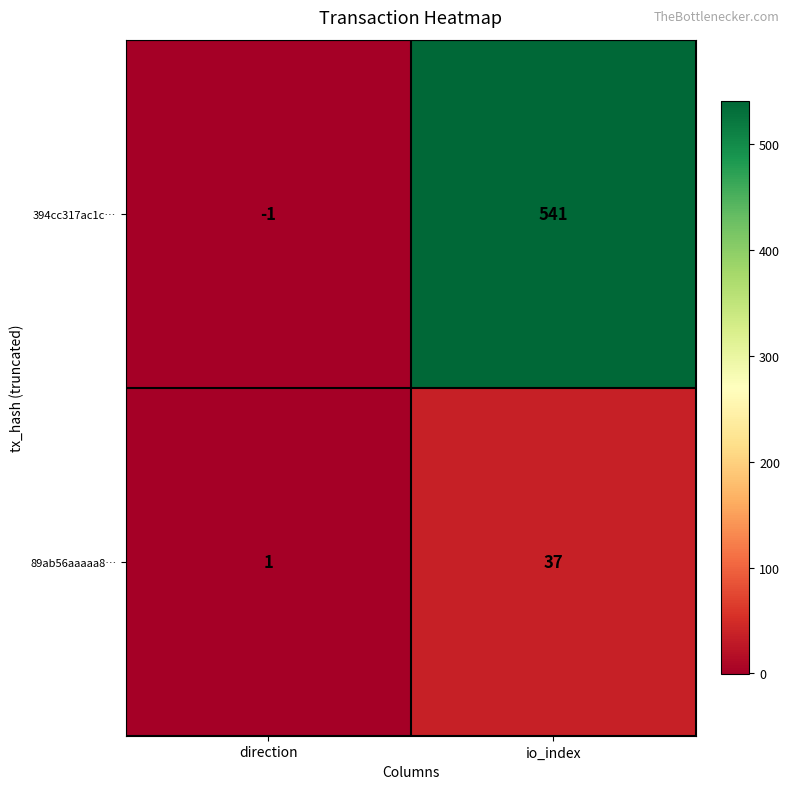

Is it true that 394cc317ac1c… equals 541 at io_index?

True